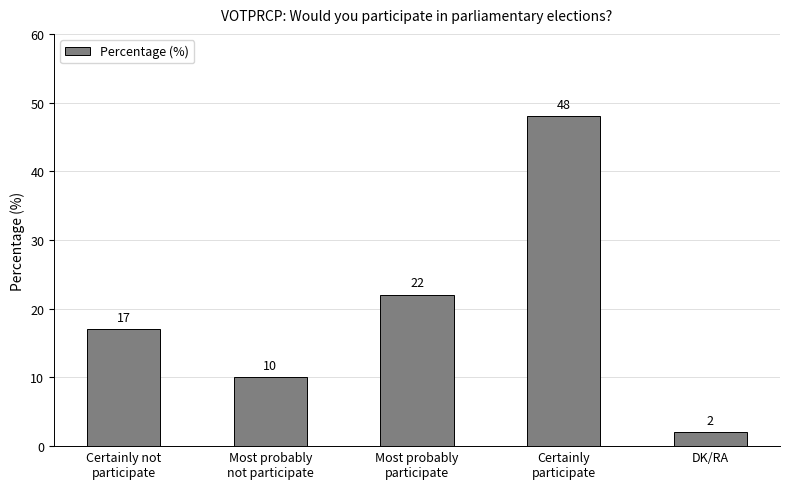

The value at Certainly not
participate is 17. True or false?

True